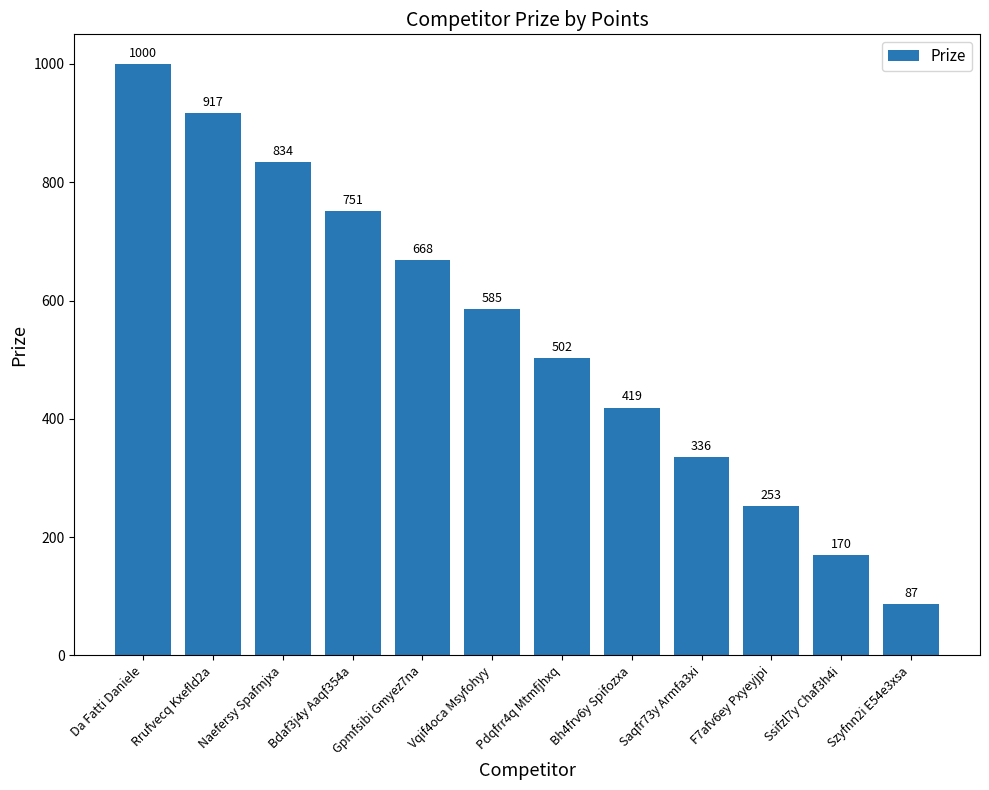

Rank the categories by value from lowest to highest.

Szyfnn2i E54e3xsa, Ssifzl7y Chaf3h4i, F7afv6ey Pxyeyjpi, Saqfr73y Armfa3xi, Bh4frv6y Spifozxa, Pdqfrr4q Mtmfjhxq, Vqif4oca Msyfohyy, Gpmfsibi Gmyez7na, Bdaf3j4y Aaqf354a, Naefersy Spafmjxa, Rrufvecq Kxefld2a, Da Fatti Daniele